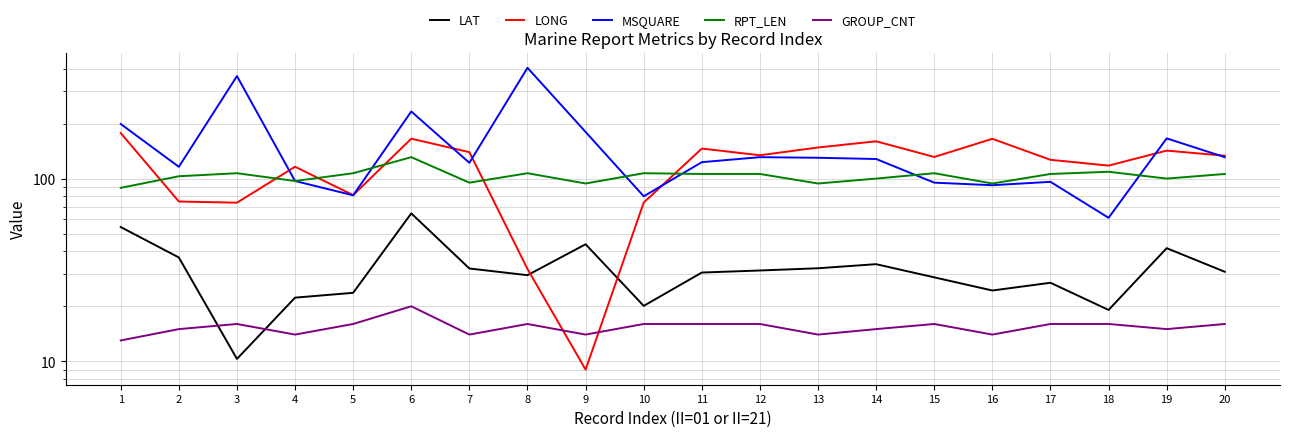

Which series has the largest range (max minus min)?

MSQUARE